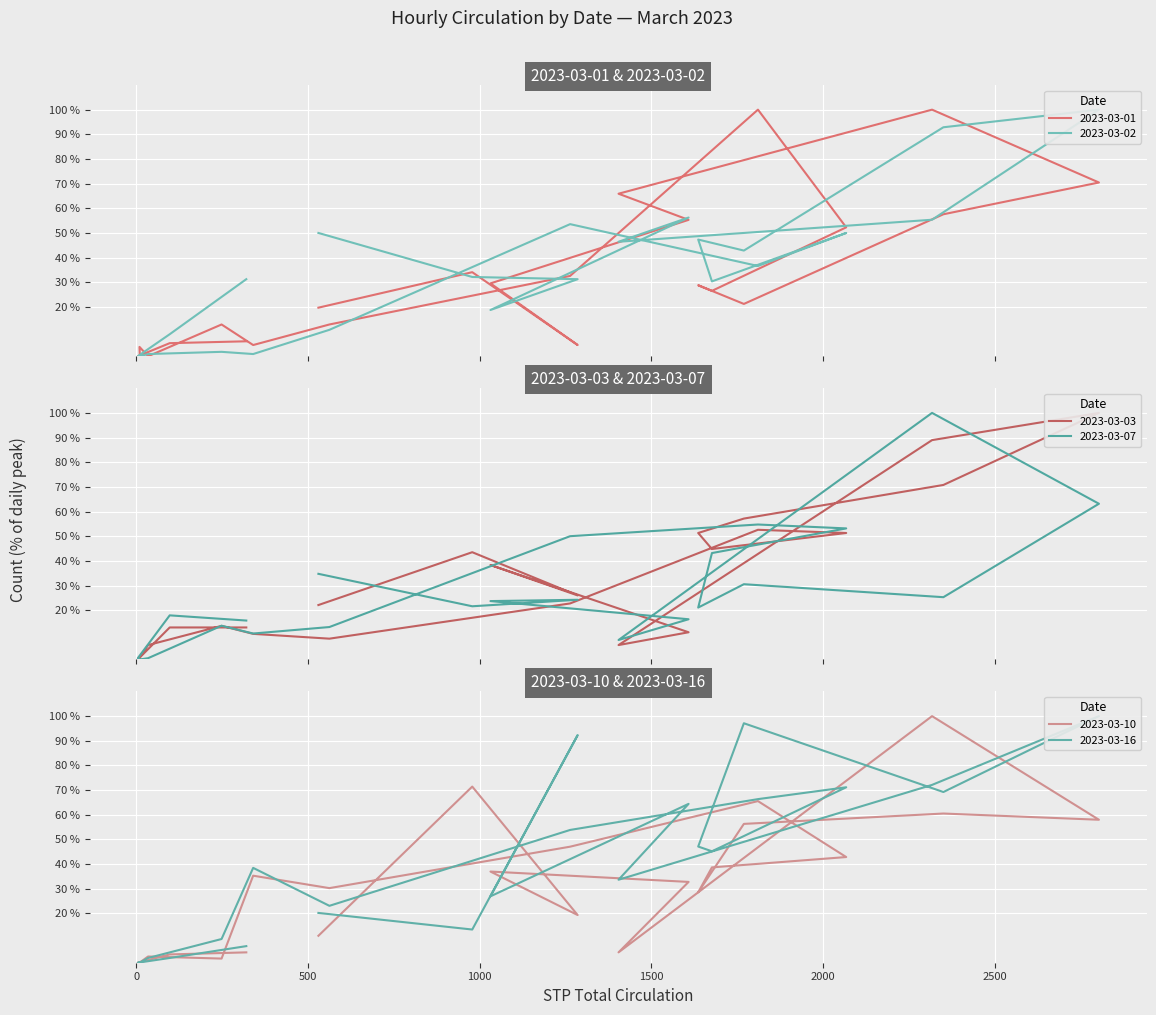

Count the number of categories in the chart.

24